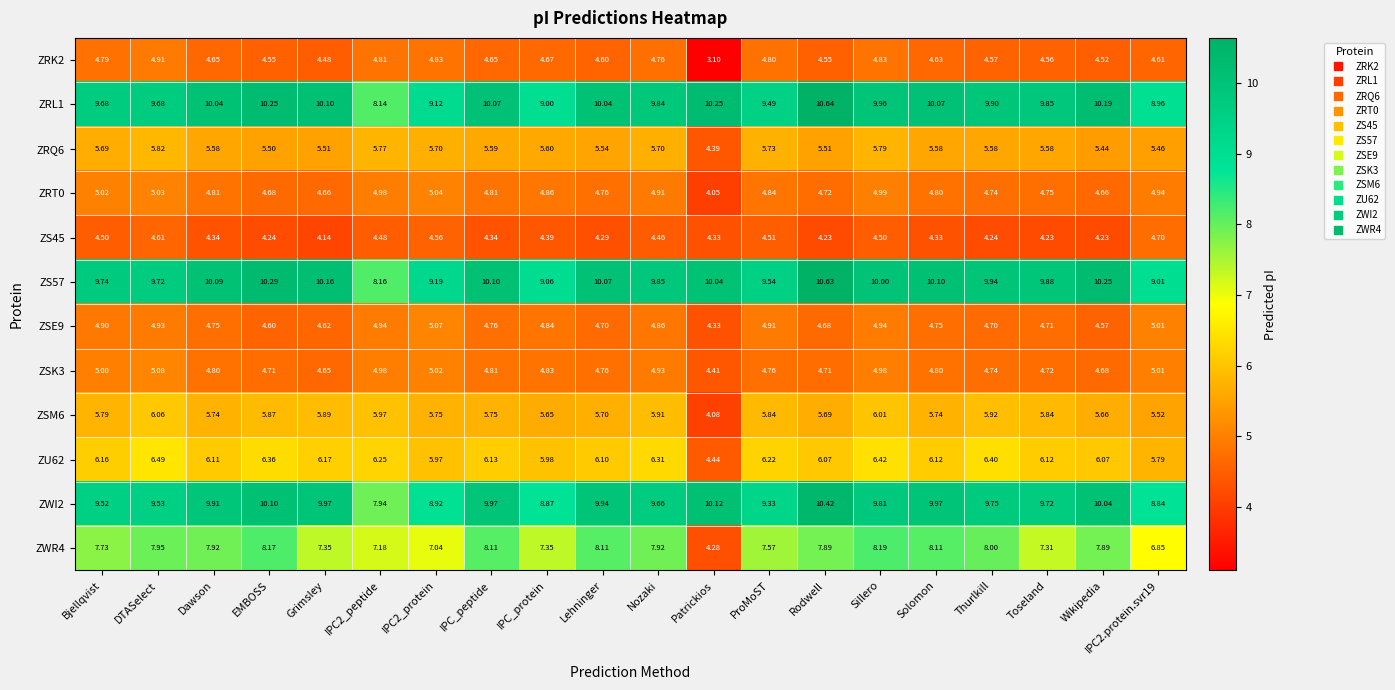

Count the number of data series in this chart.

12